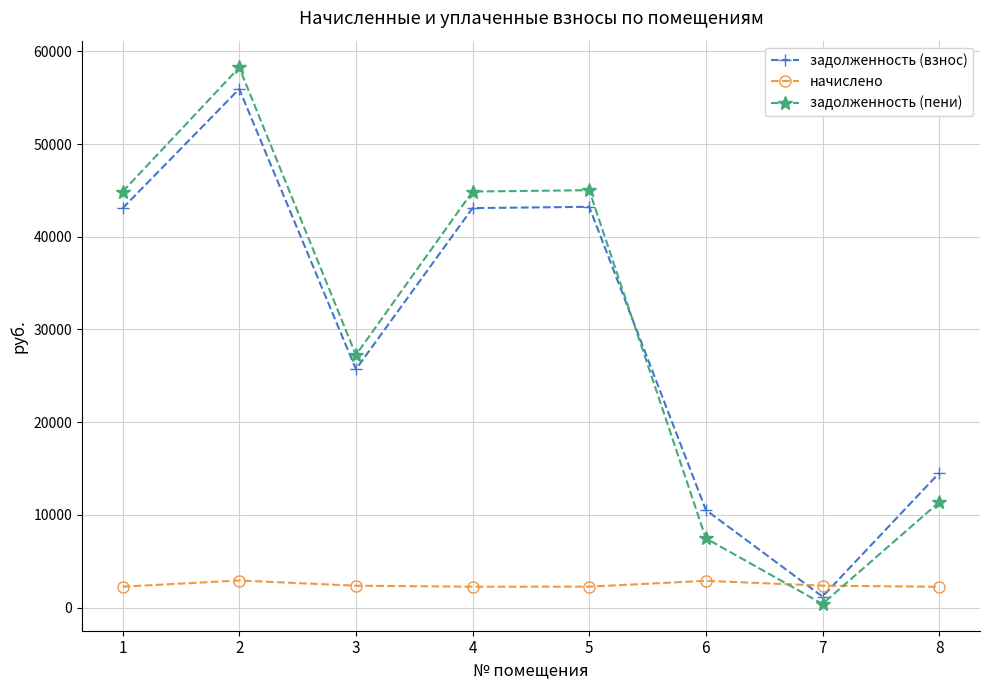

True or false: задолженность (взнос) has more than 1 interior local peaks.

True